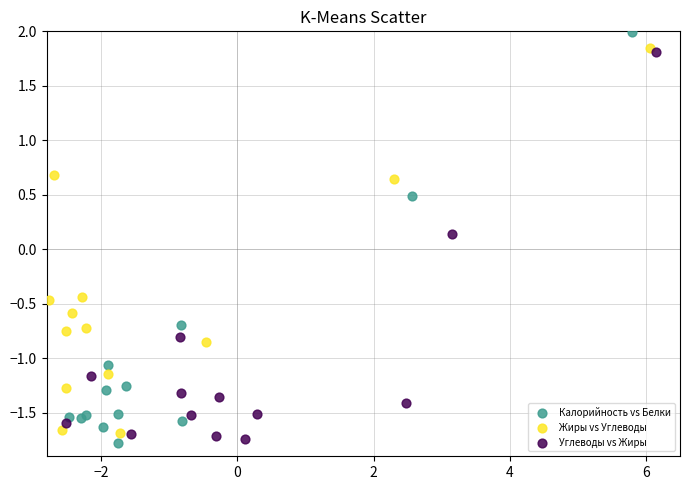

Which series has the largest Y range (max minus min)?

Калорийность vs Белки